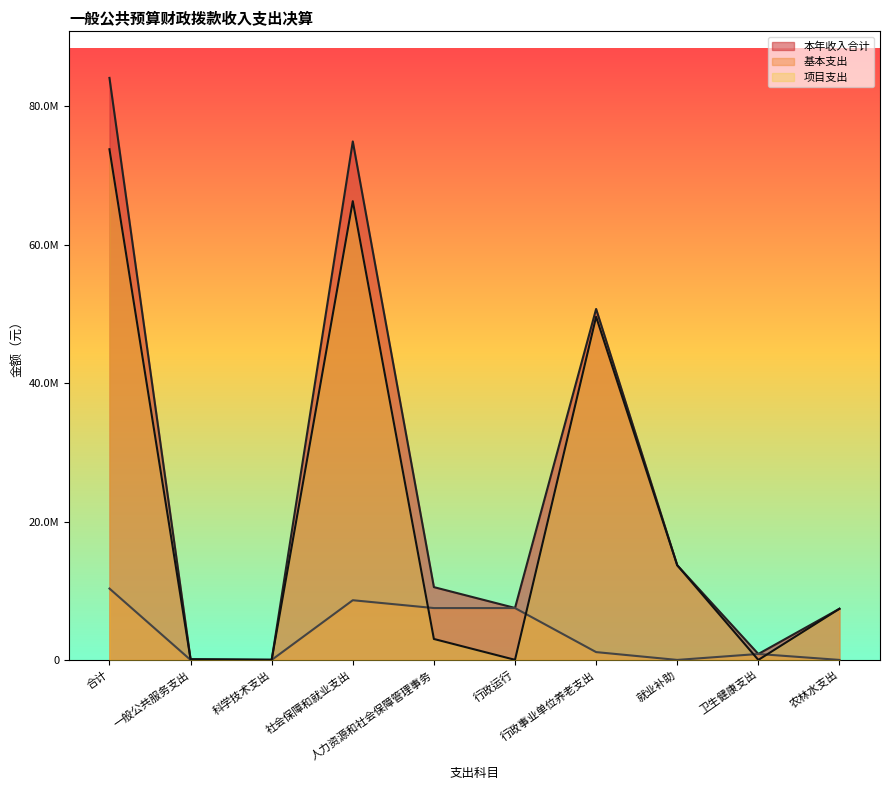

True or false: 项目支出 and 本年收入合计 intersect in this chart.

False